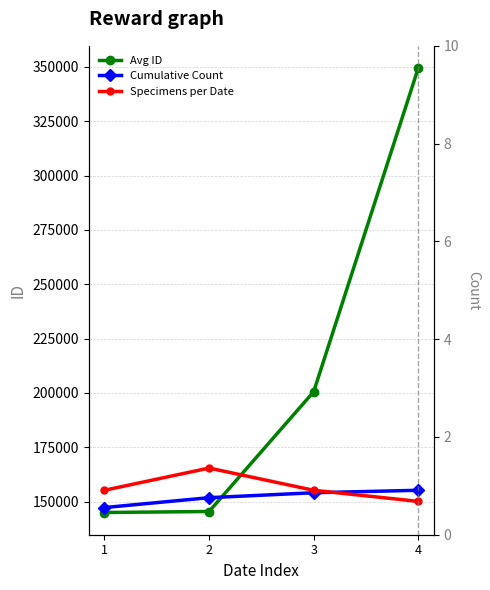

Reading left to right, what are all the values shown in this chart?

Avg ID: 145008.5	145466.0	200562.5	349497.0
Cumulative Count: 147280.6	151824.8	154096.9	155232.9
Specimens per Date: 155232.9	165457.4	155232.9	150120.7